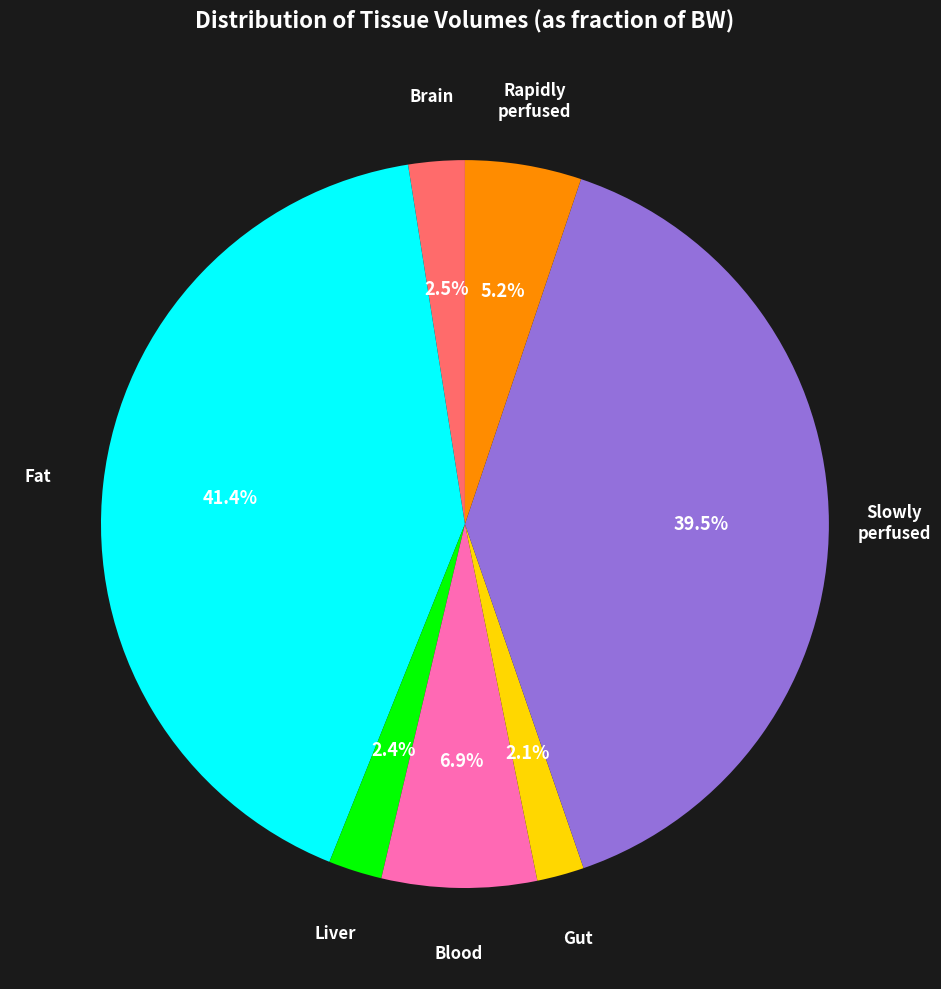

To the nearest percent, what is the difference between the largest and smallest slice percentages?

39%